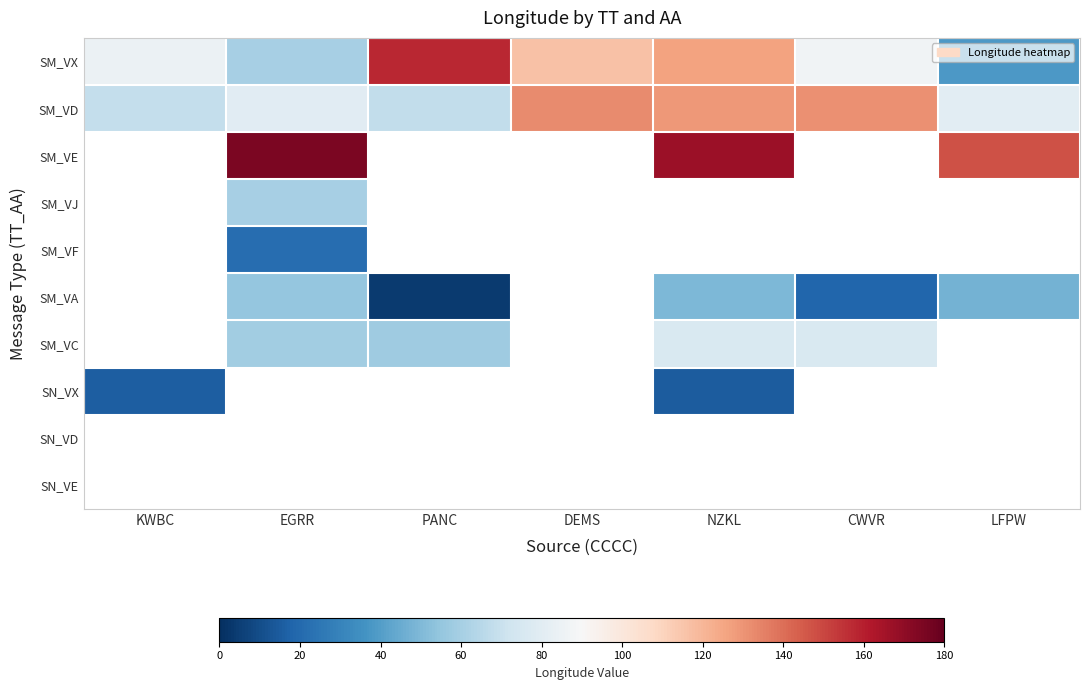

What is the spread (max minus min) of values at EGRR?

153.7